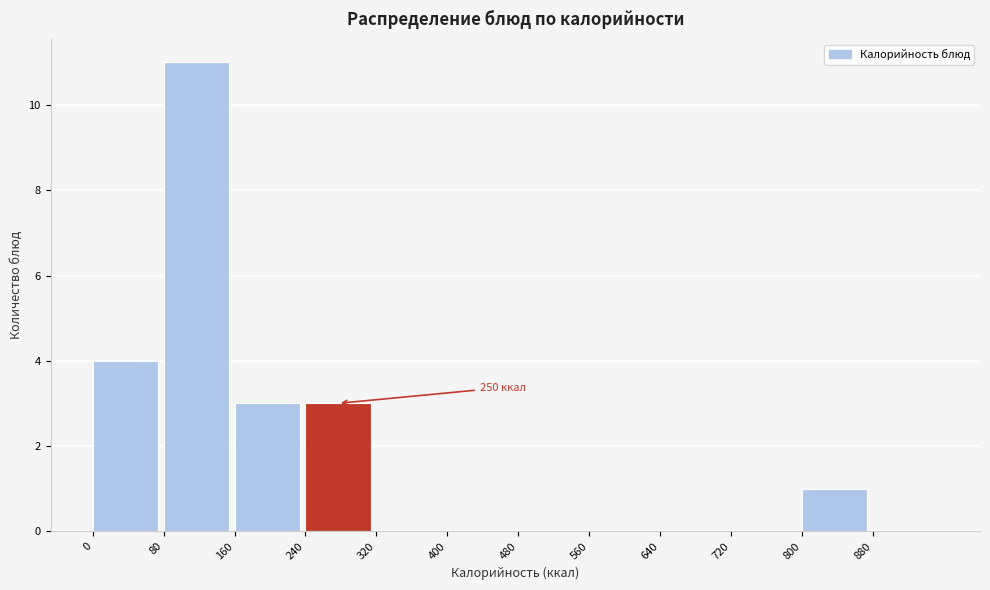

Over which range of the x-axis is the bar tallest?

80 to 160